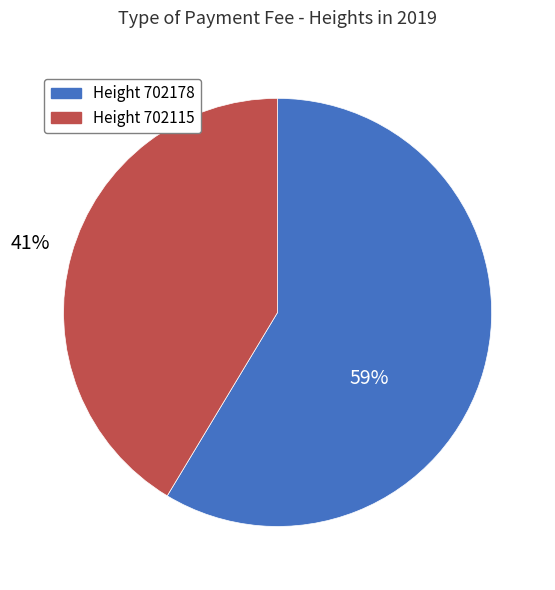

To the nearest percent, what is the average slice percentage?

50%